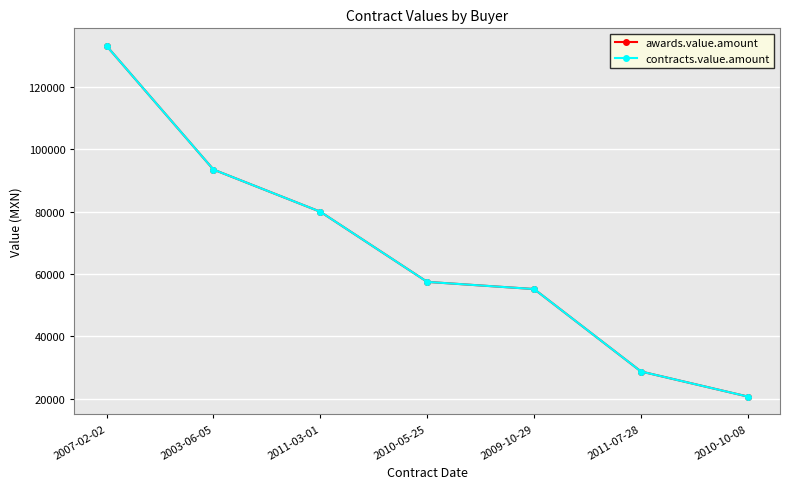

Between 2010-05-25 and 2010-10-08, which series saw the biggest shift?

awards.value.amount